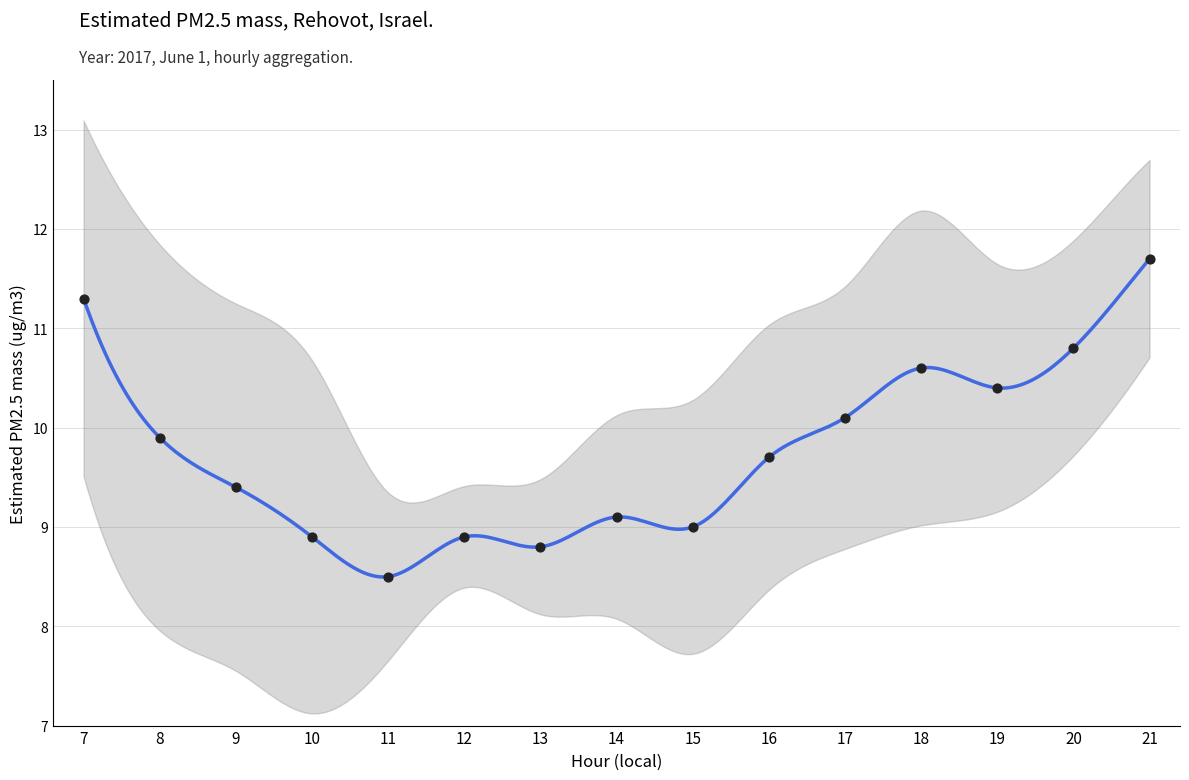

Between 13 and 11, which is larger?

13